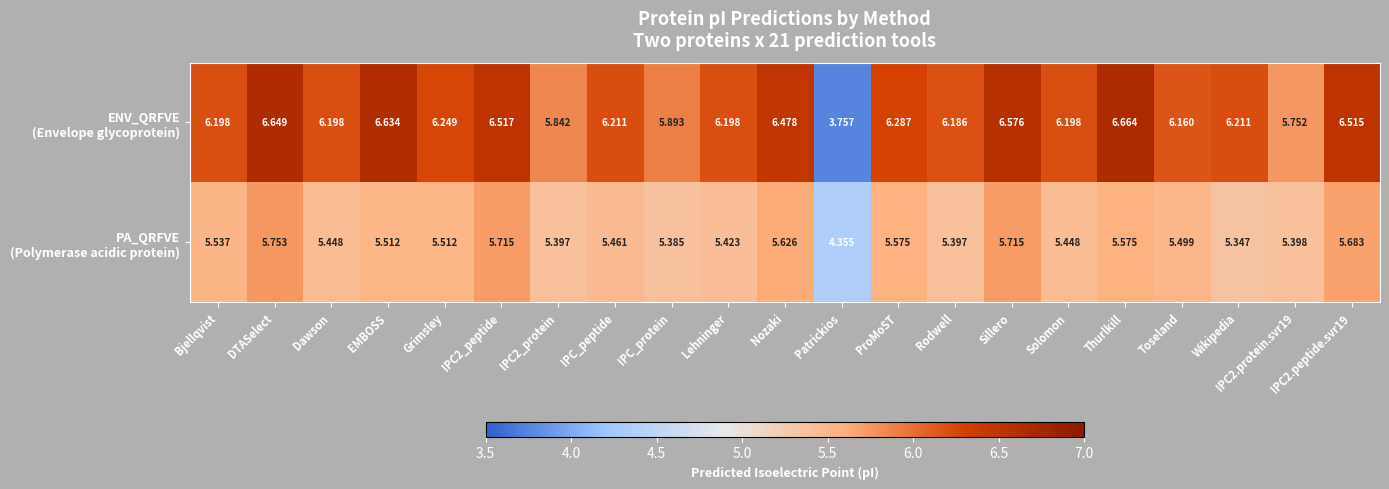

At which category is the sum across all series the highest?

DTASelect